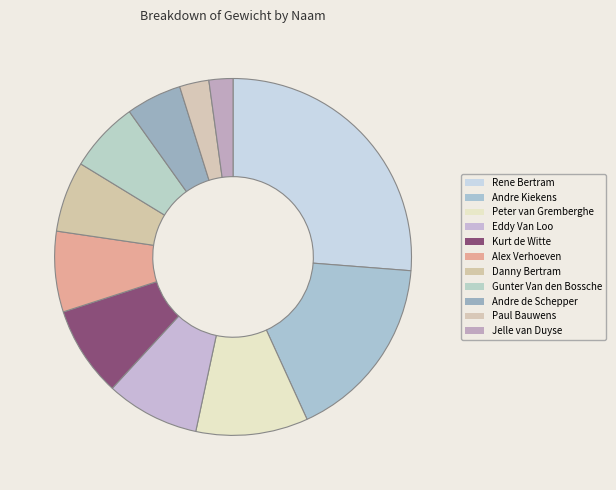

Which slice is the smallest?

Jelle van Duyse